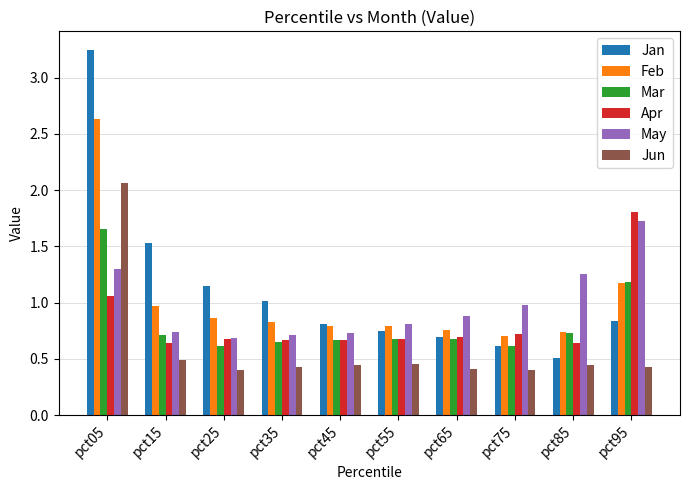

Rank the series at pct05 from highest to lowest value.

Jan, Feb, Jun, Mar, May, Apr